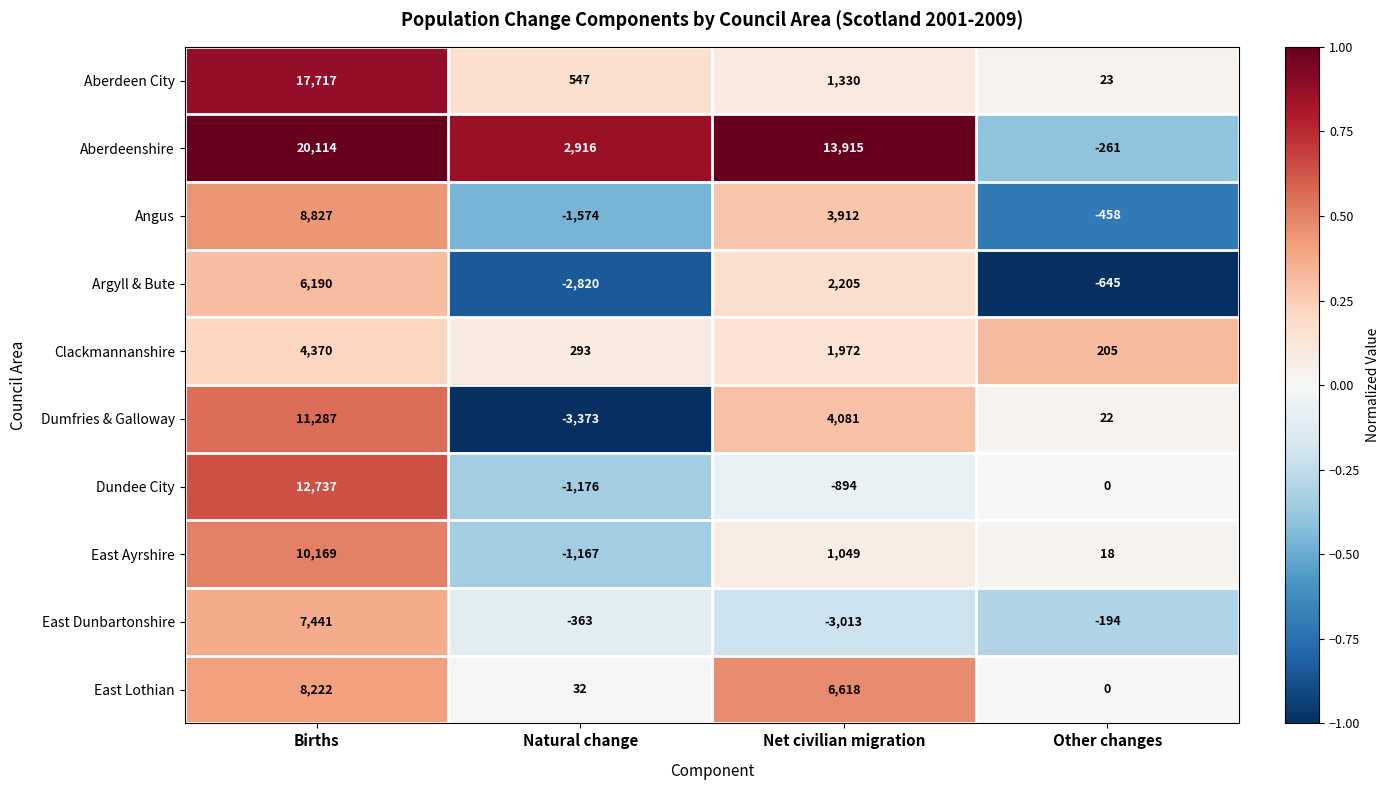

How many data points in Argyll & Bute are less than 2205?

2